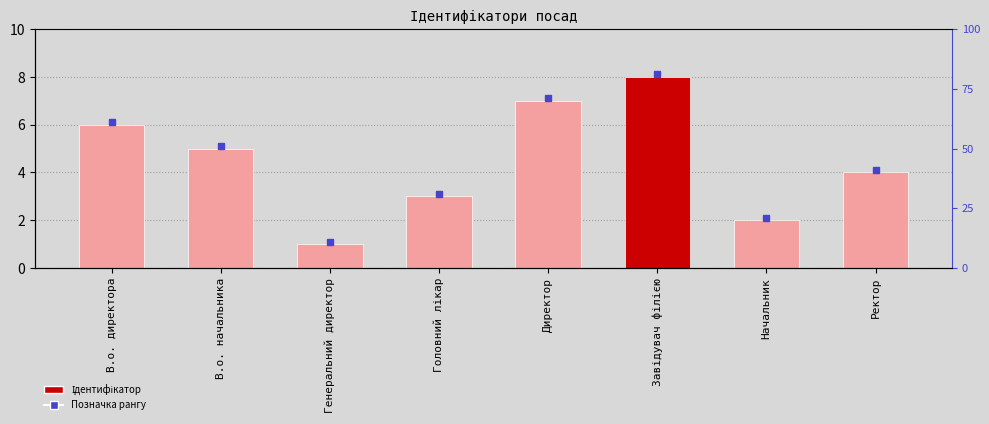

What is the difference between the second highest and minimum values?

6